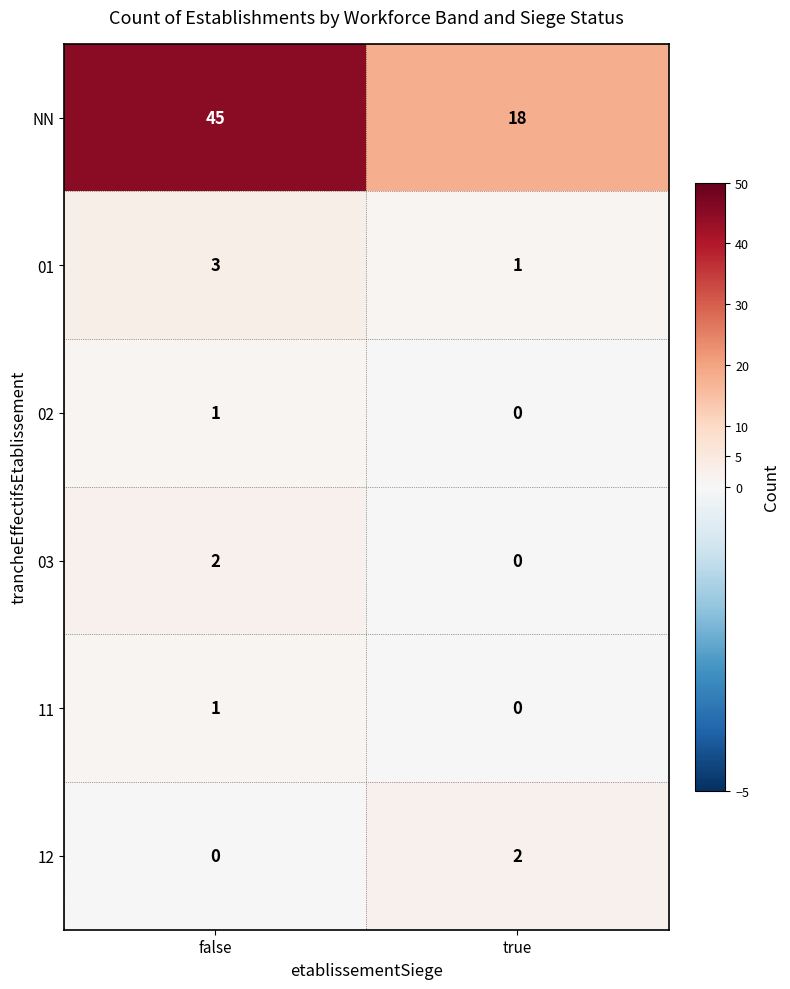

Which series has the largest range (max minus min)?

NN